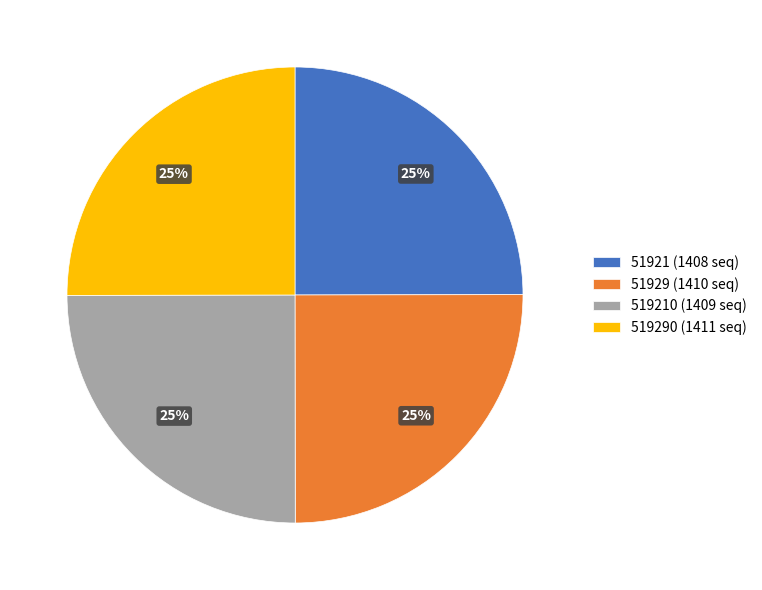

What is the ratio of the value at 519290 (1411 seq) to the value at 51921 (1408 seq)?

1.0